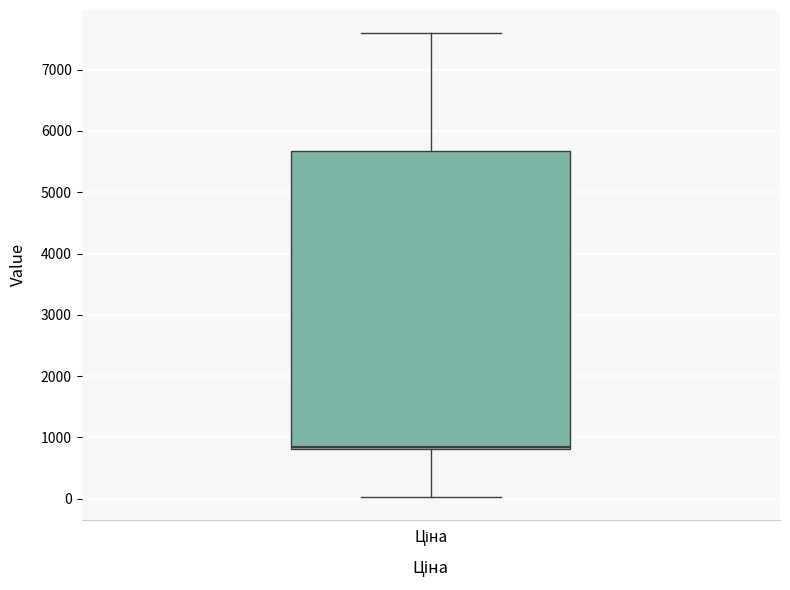

Read this box plot against the y-axis: the position of the median line, the range covered by the box, and the ends of both whiskers. The values are not printed on the chart, so give them approximately, as read against the axis.

median 800 (just above the box's lower edge), box 800 to 5700, whiskers 0 to 7600